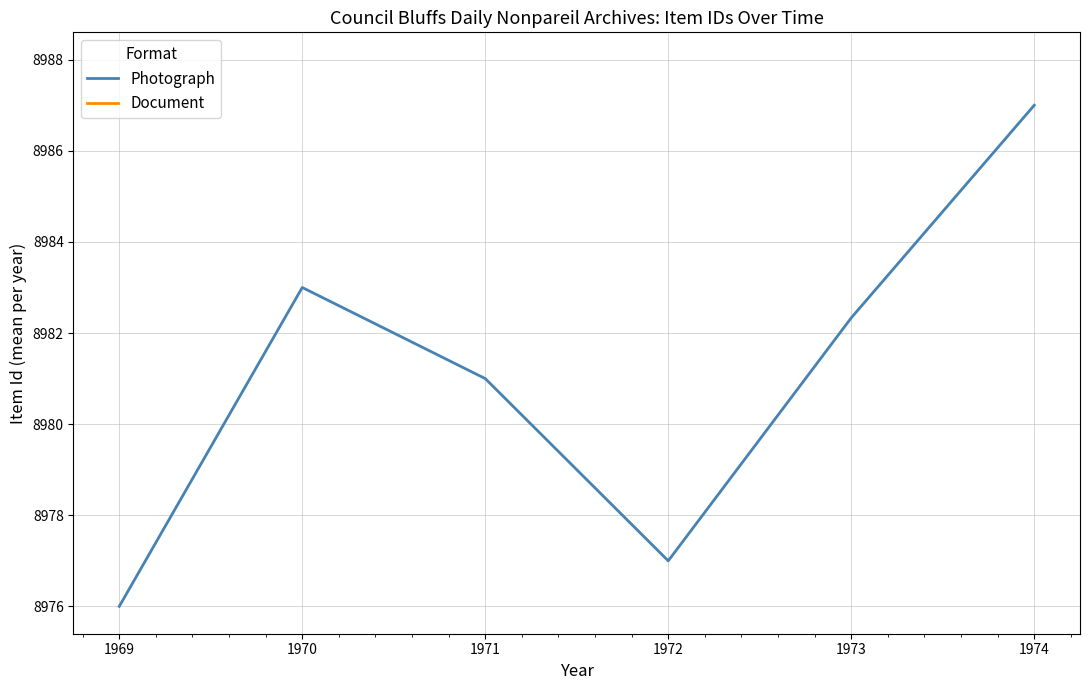

Between 1969 and 1970, which is larger?

1970